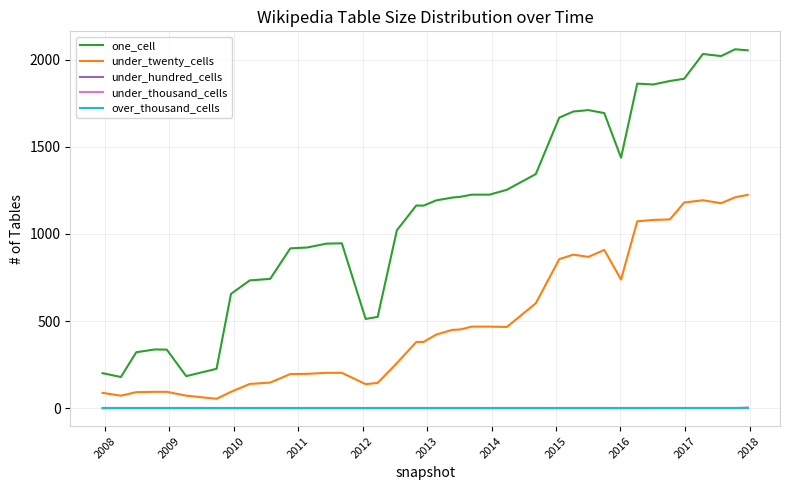

At which category does under_twenty_cells reach its first local valley?

2008